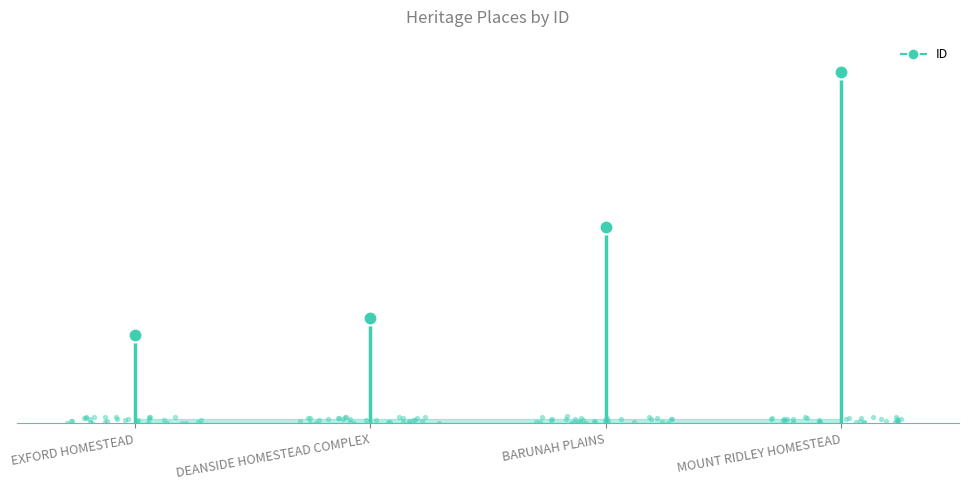

Which has a higher value, MOUNT RIDLEY HOMESTEAD or EXFORD HOMESTEAD?

MOUNT RIDLEY HOMESTEAD